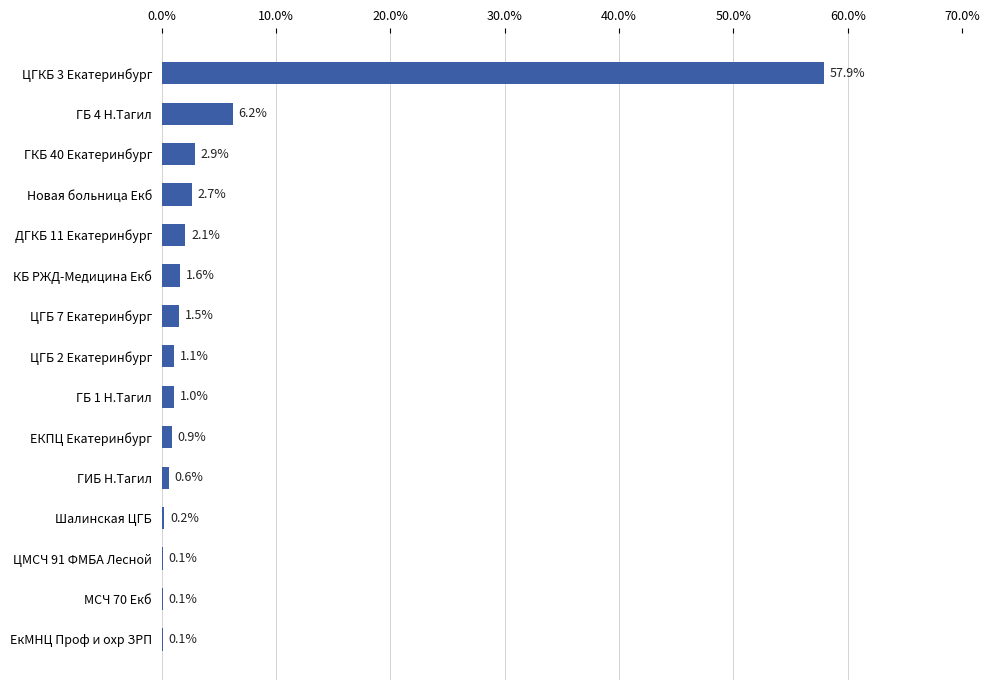

Between Новая больница Екб and ЦМСЧ 91 ФМБА Лесной, which is larger?

Новая больница Екб